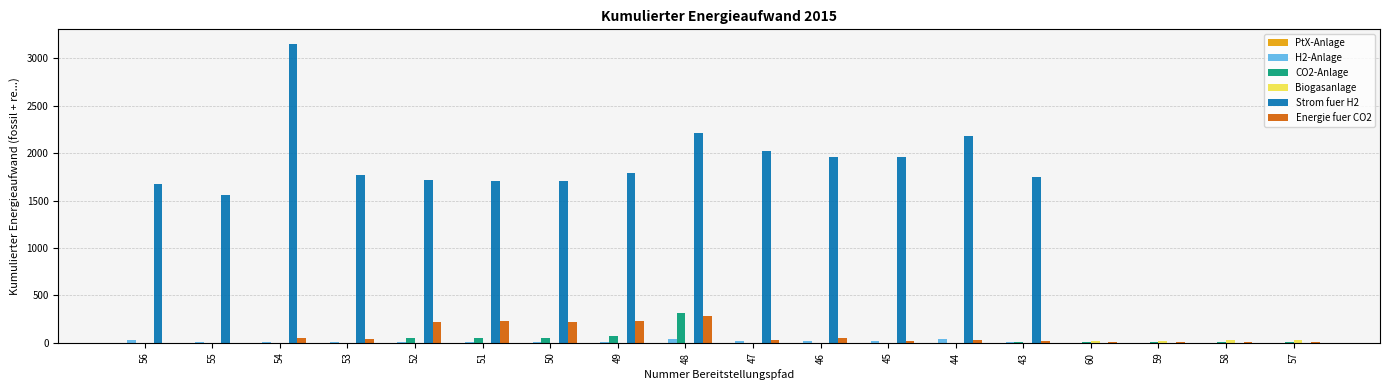

Which series has the largest total across all categories?

Strom fuer H2